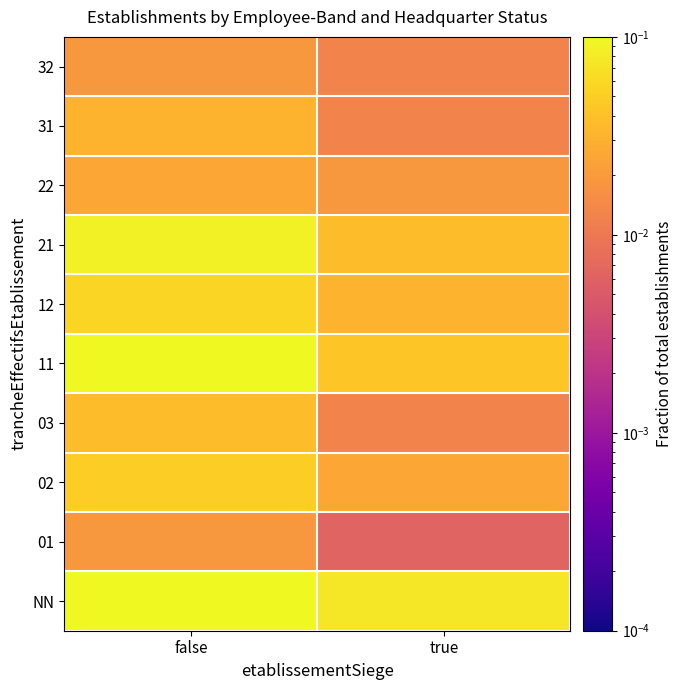

At how many categories does at least one series exceed 0?

2